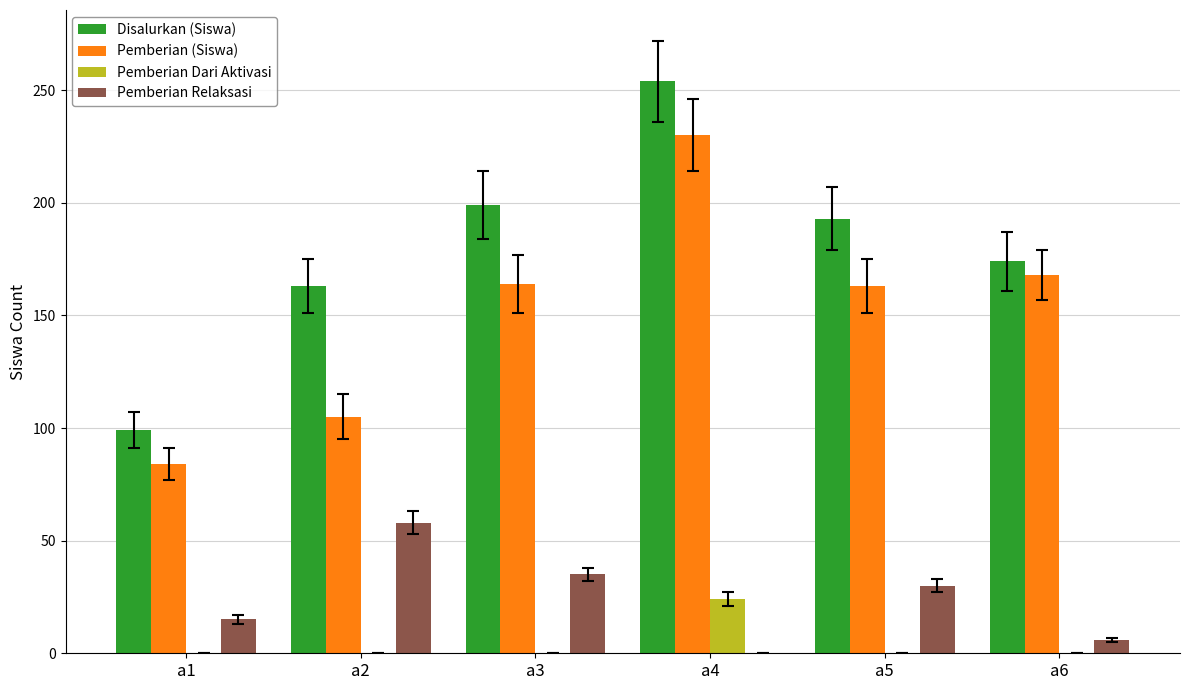

What is the greatest value displayed?

254